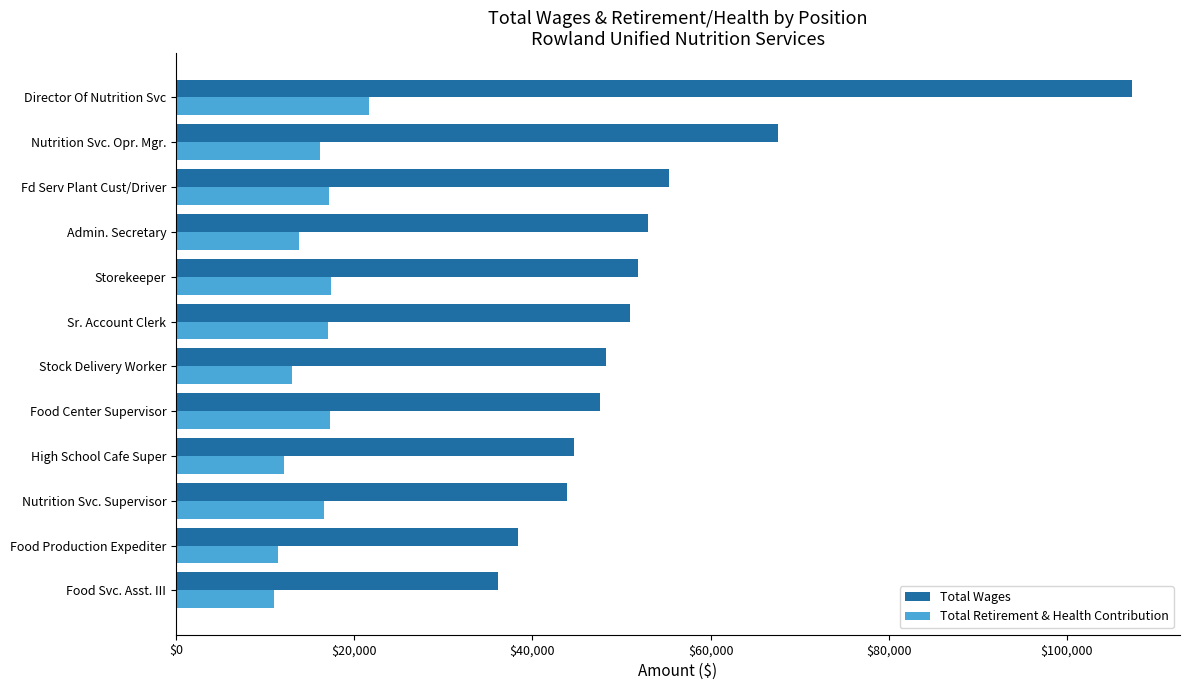

Rank the series by their maximum value, from lowest to highest.

Total Retirement & Health Contribution, Total Wages